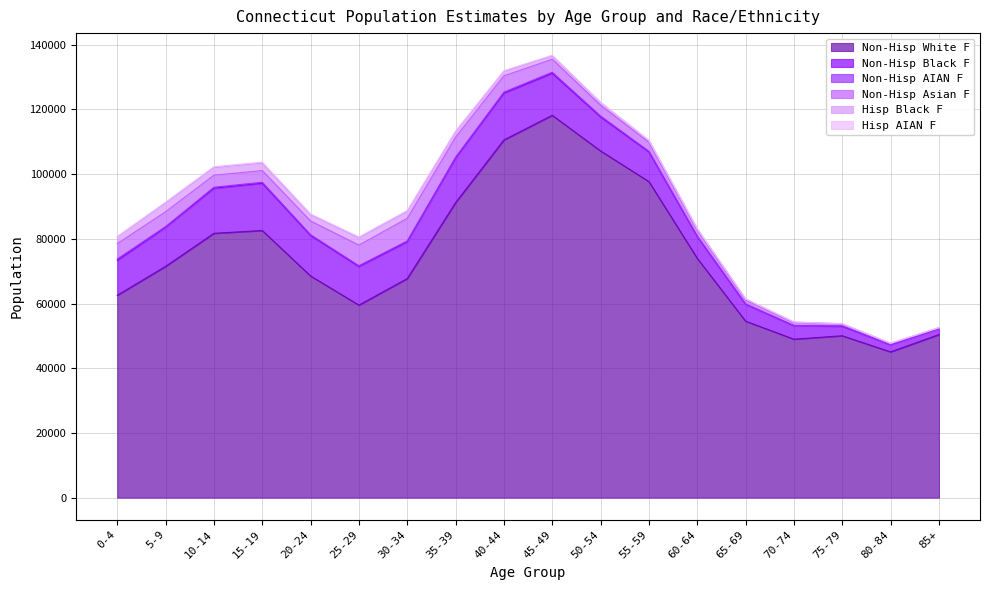

The value of Non-Hisp Asian F at 80-84 is 594. True or false?

False